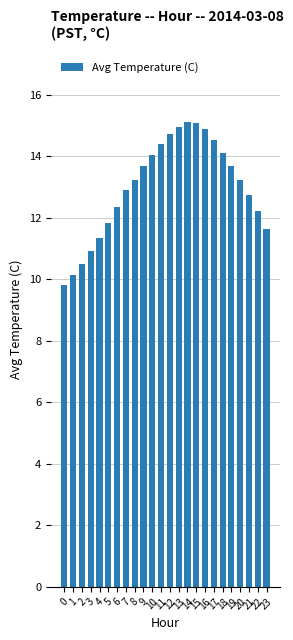

Which has a higher value, 6 or 4?

6